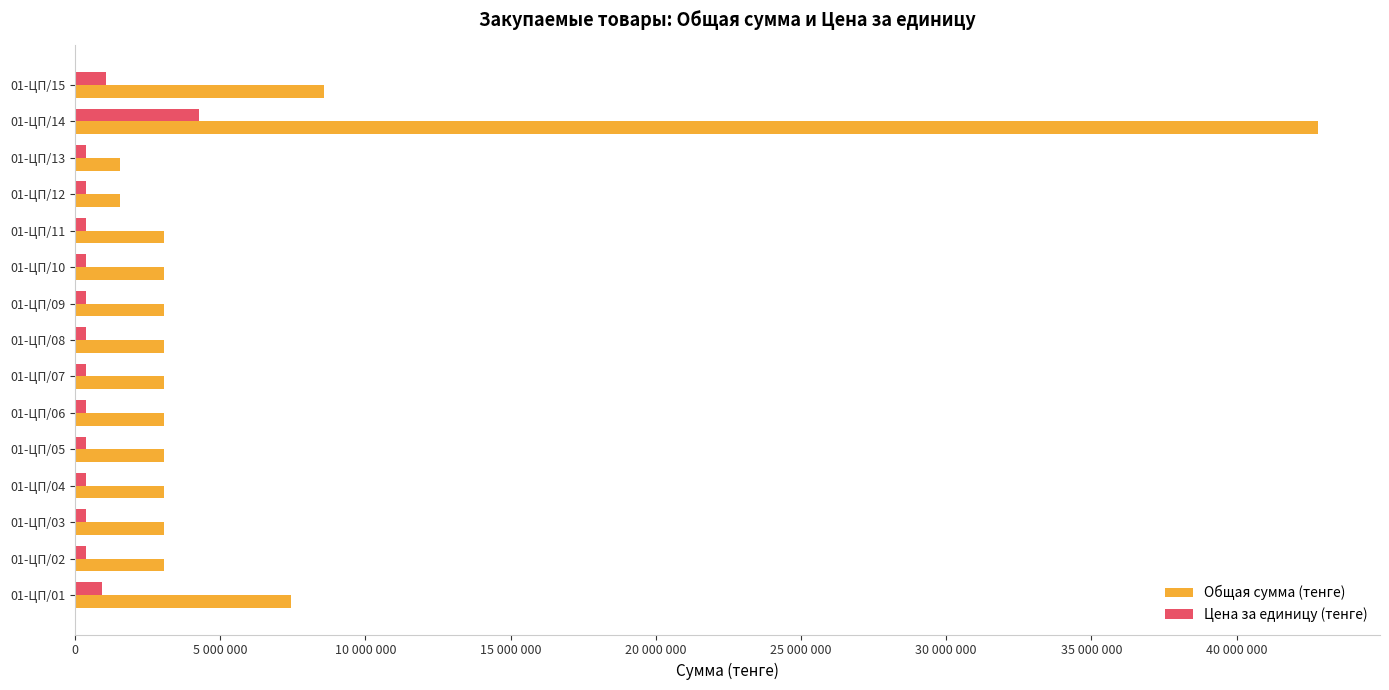

What are all the series names shown in the legend?

Общая сумма (тенге), Цена за единицу (тенге)